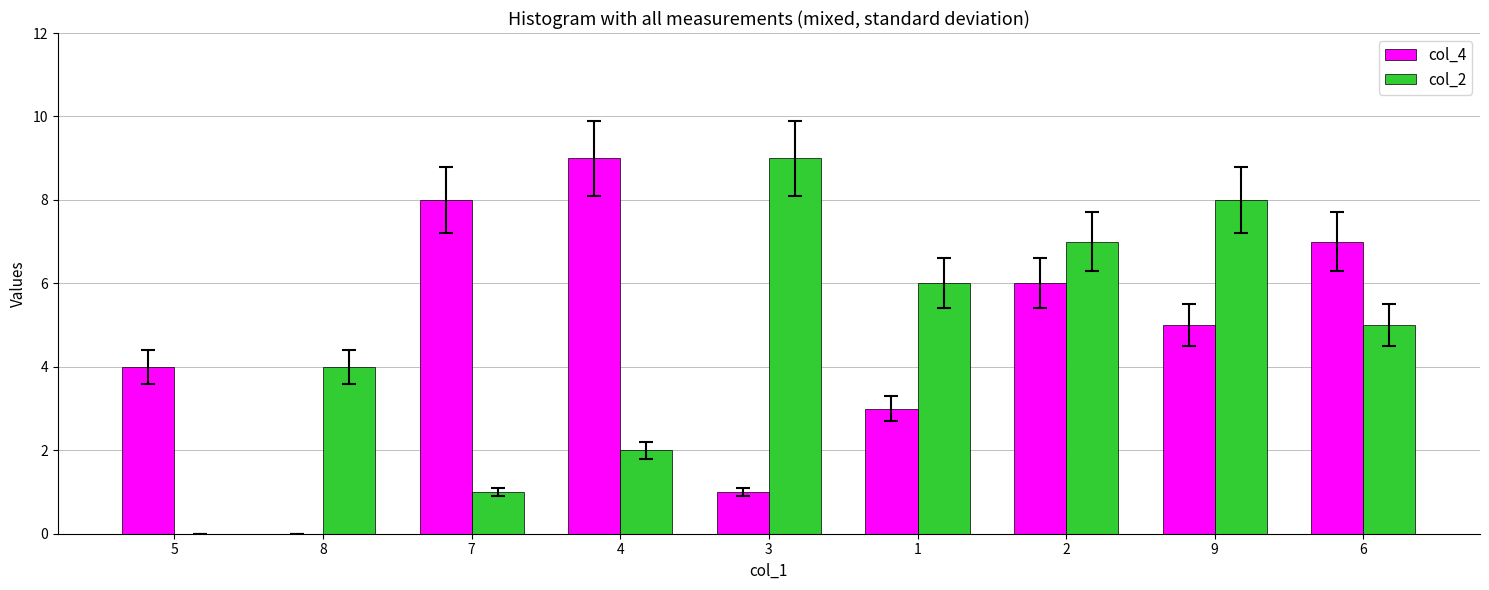

Where does the col_4 series first go above 5?

7